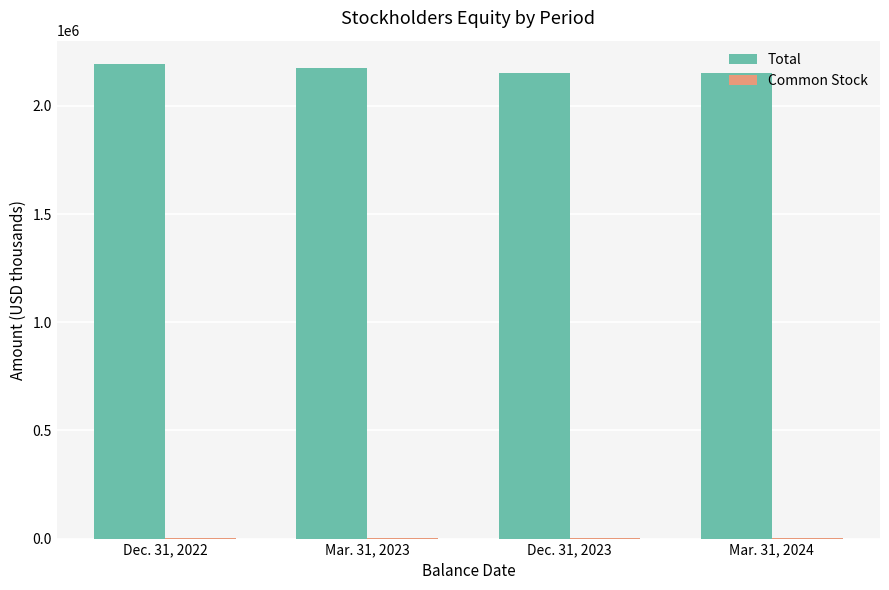

What is the sum of all Total values?

8669912